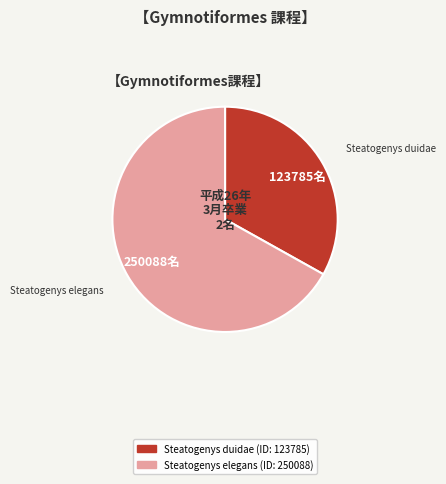

Which category has the biggest portion of the pie?

Steatogenys elegans